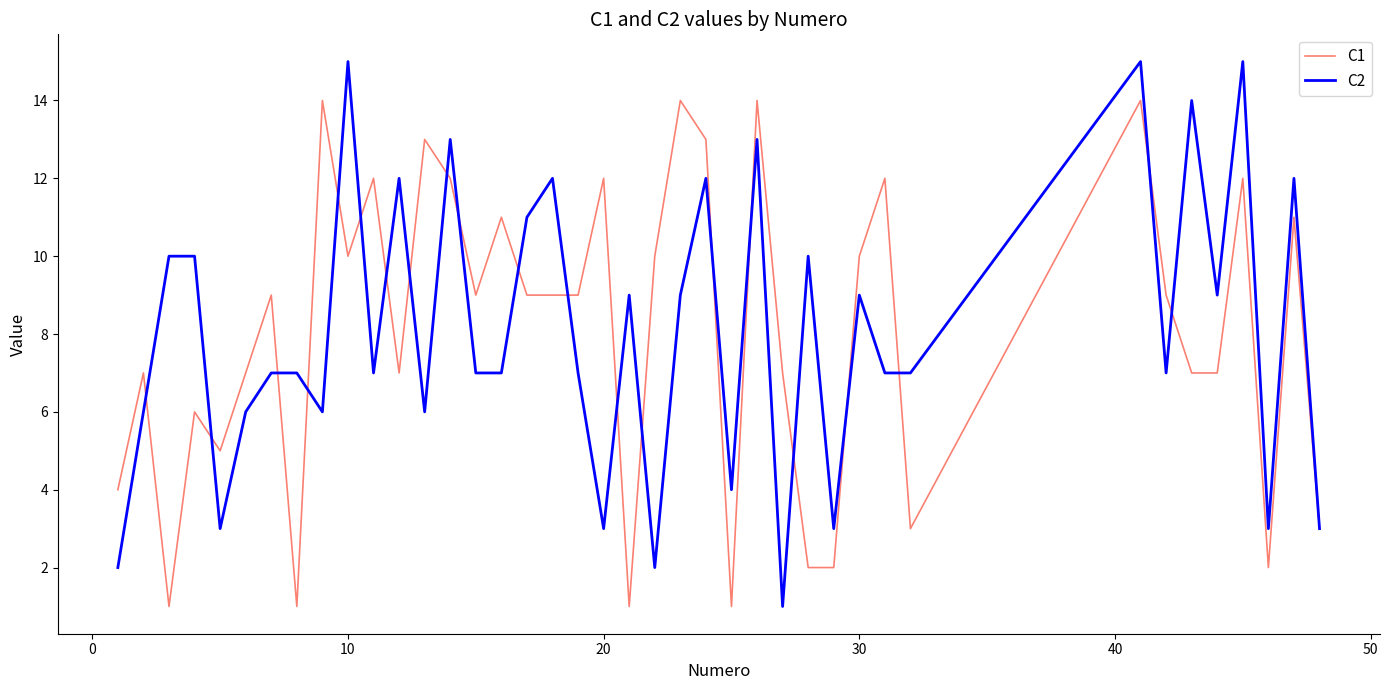

True or false: C2 and C1 cross at least once.

True